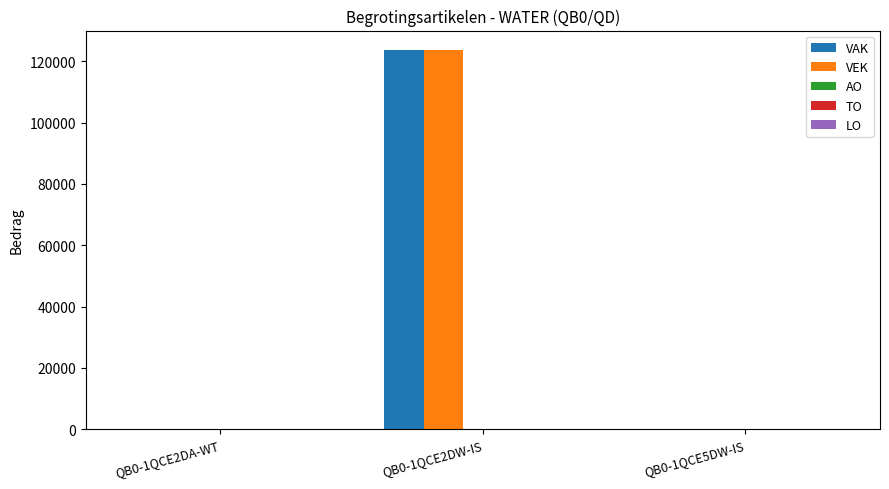

The value of VAK at QB0-1QCE2DW-IS is 69434. True or false?

False